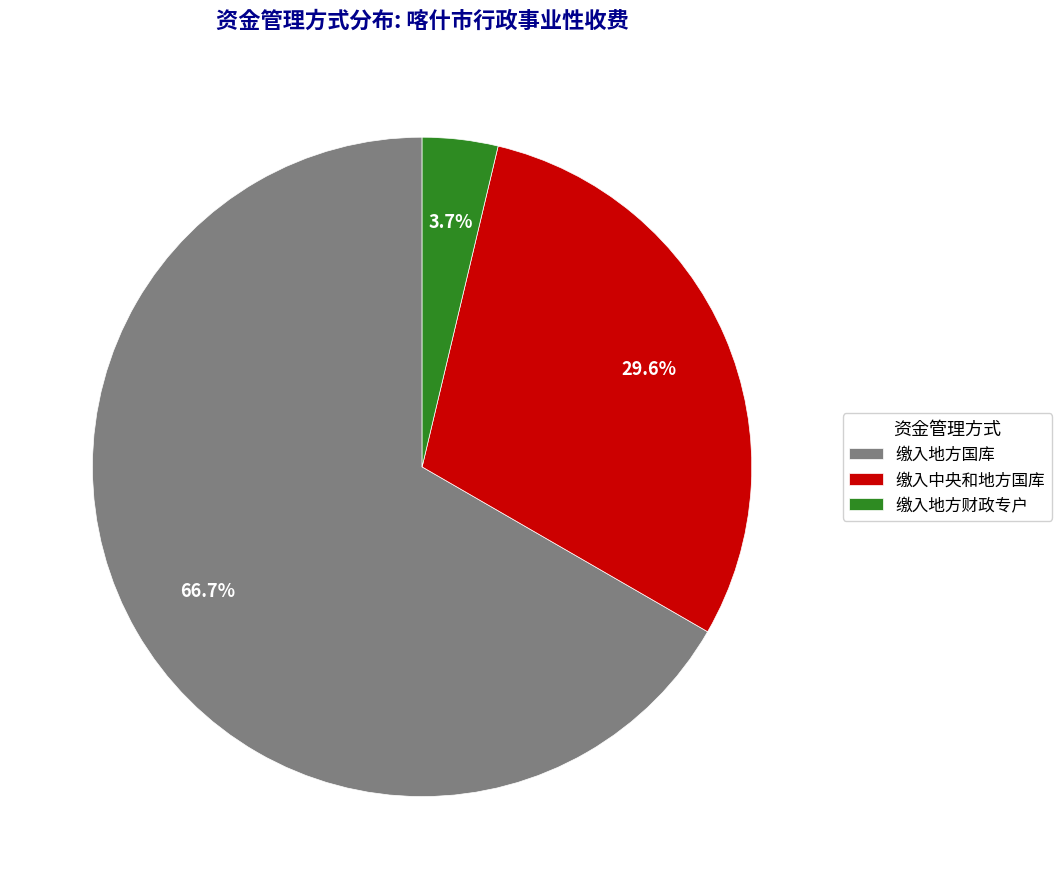

Which category accounts for the majority?

缴入地方国库